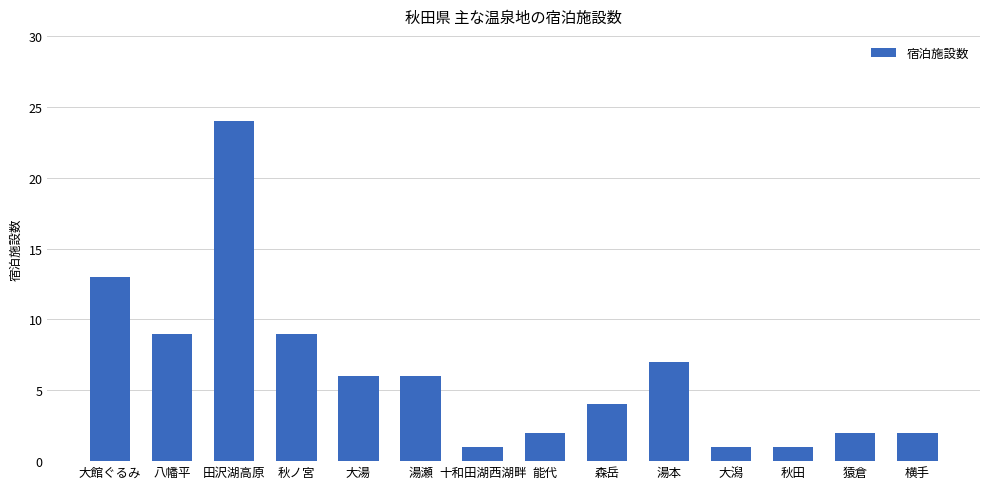

What is the value of the 10th bar from the left?

7